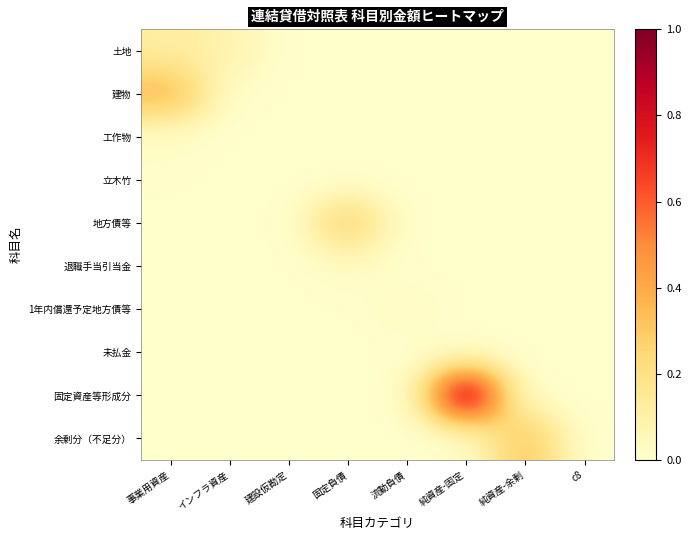

At how many categories does at least one series exceed 0?

7